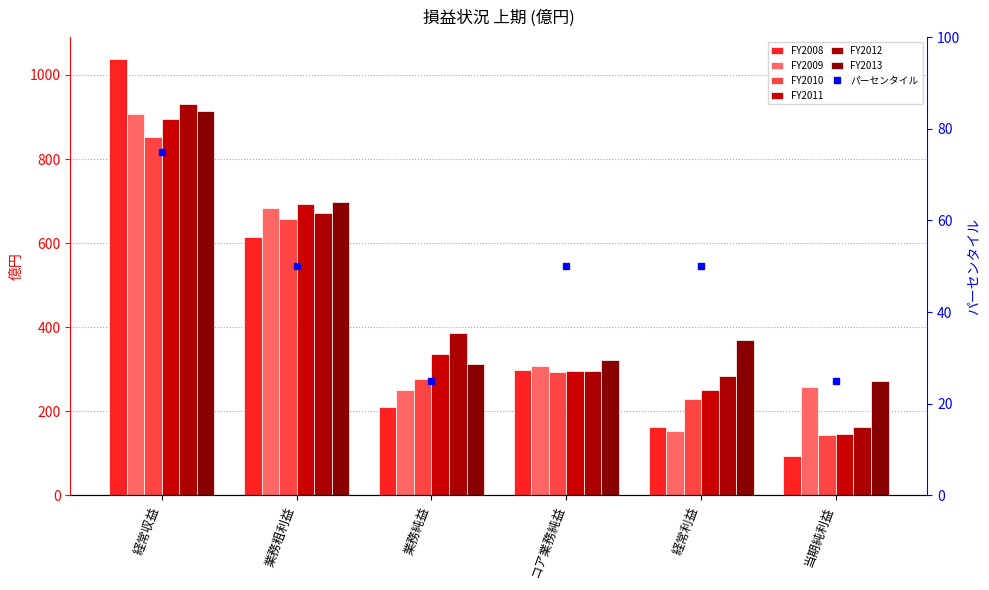

What is the maximum value shown in the chart?

1038